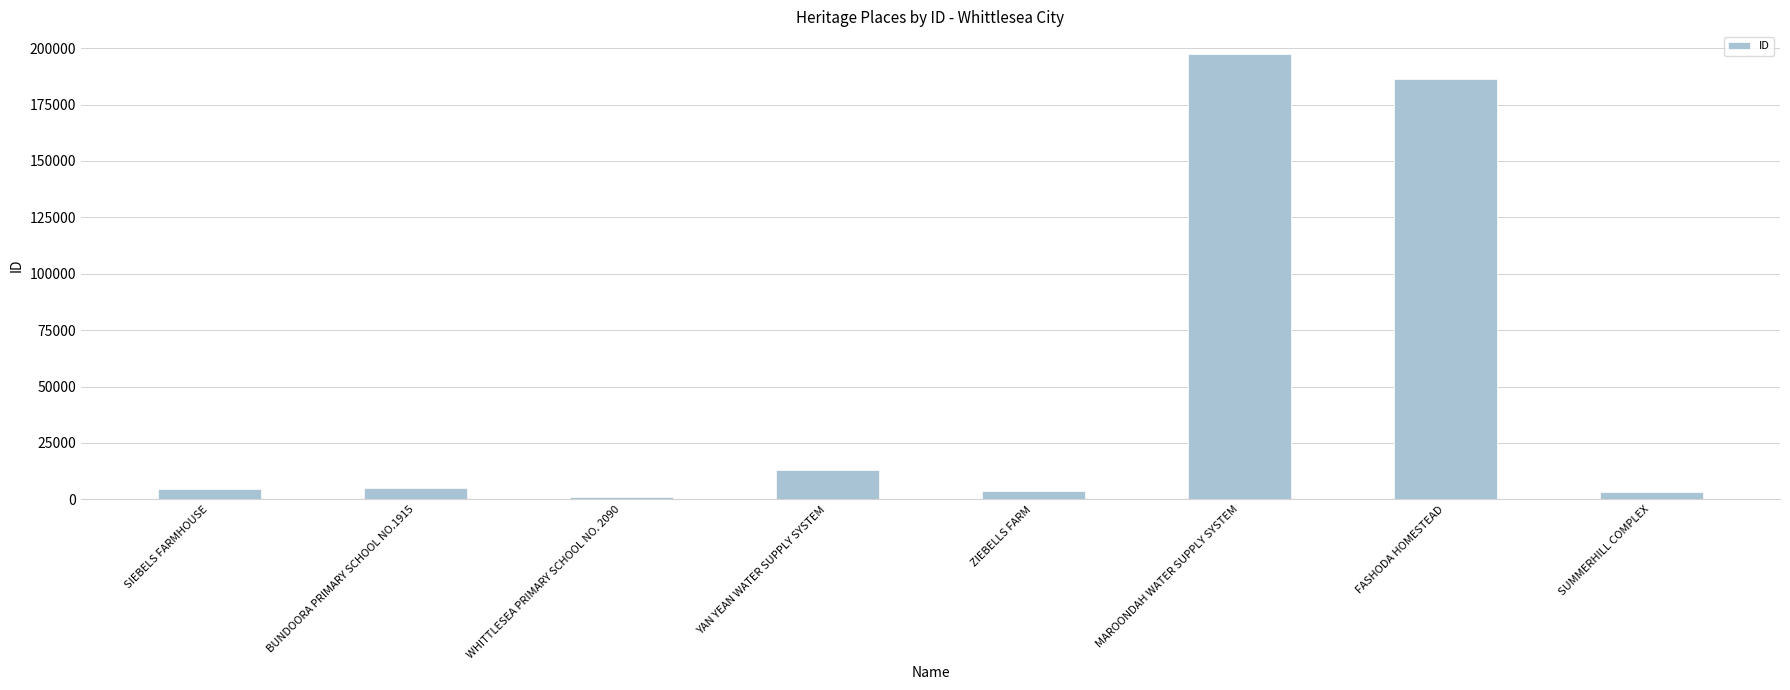

What is the ratio of the value at WHITTLESEA PRIMARY SCHOOL NO. 2090 to the value at YAN YEAN WATER SUPPLY SYSTEM?

0.1